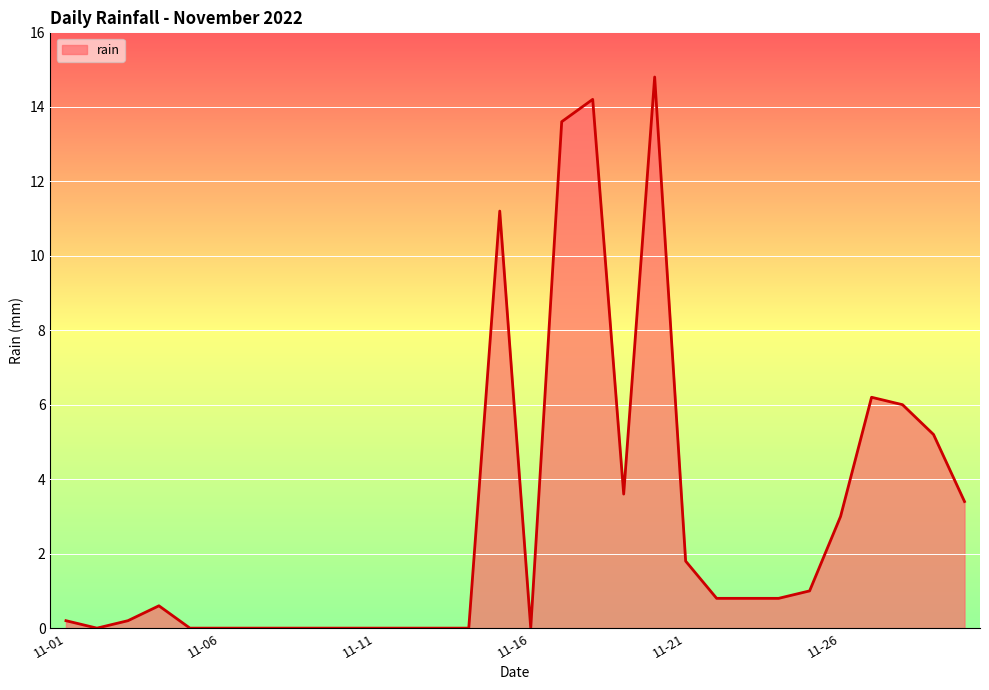

What is the difference between the maximum and minimum values?

14.8